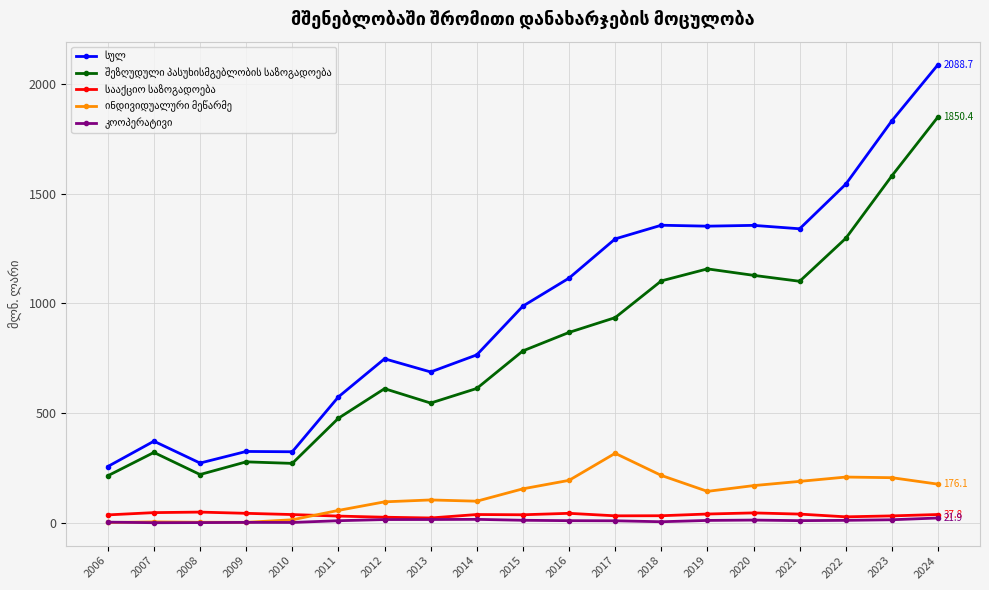

How many lines are shown in the chart?

5